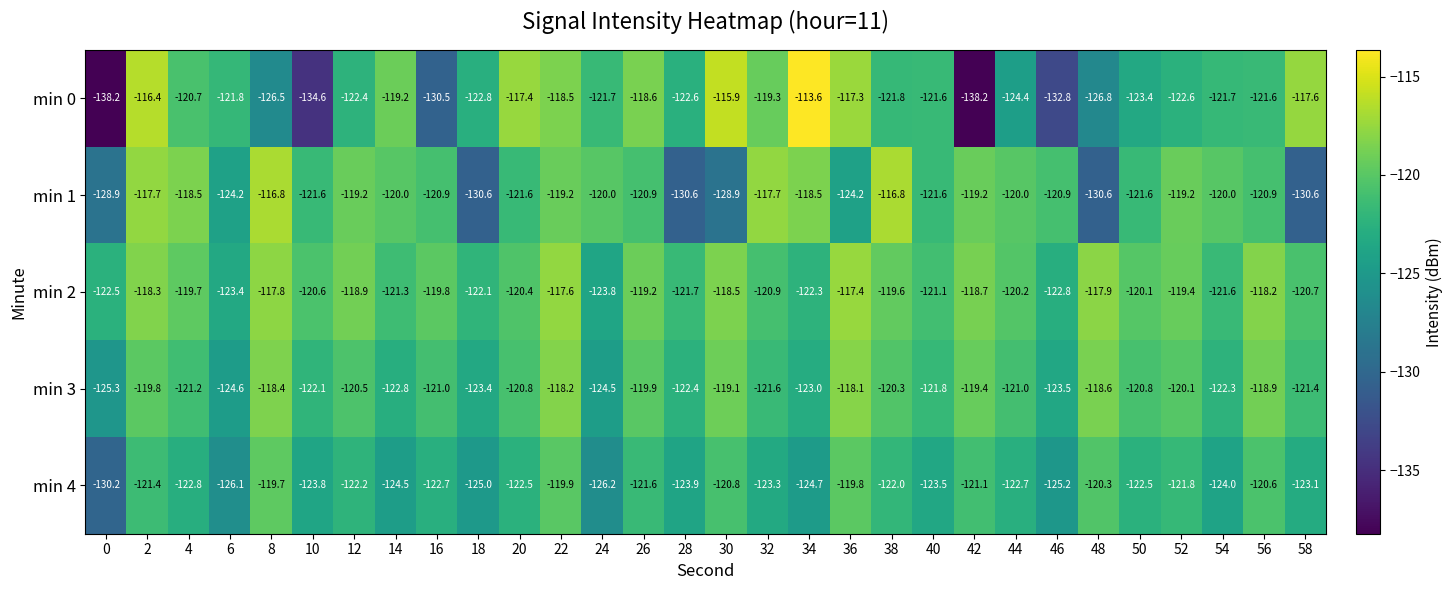

At which category does the chart reach its peak across all series?

34